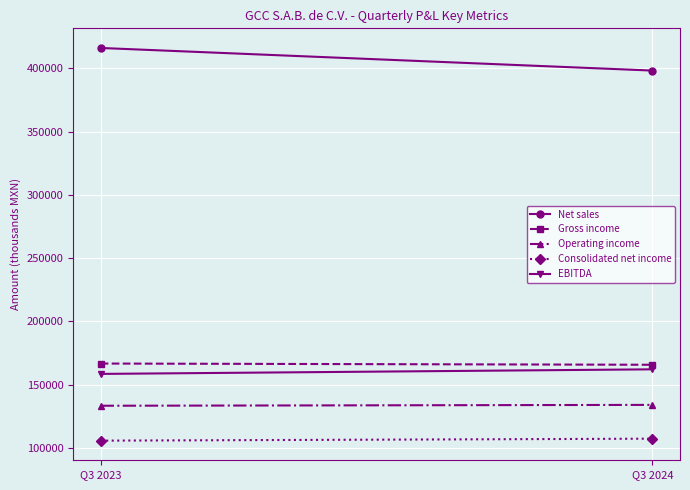

Which series has the largest total across all categories?

Net sales